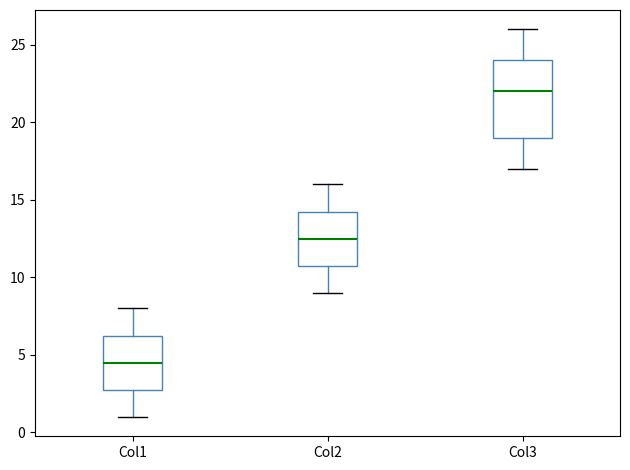

Which box is the tallest, from its lower edge to its upper edge?

Col3